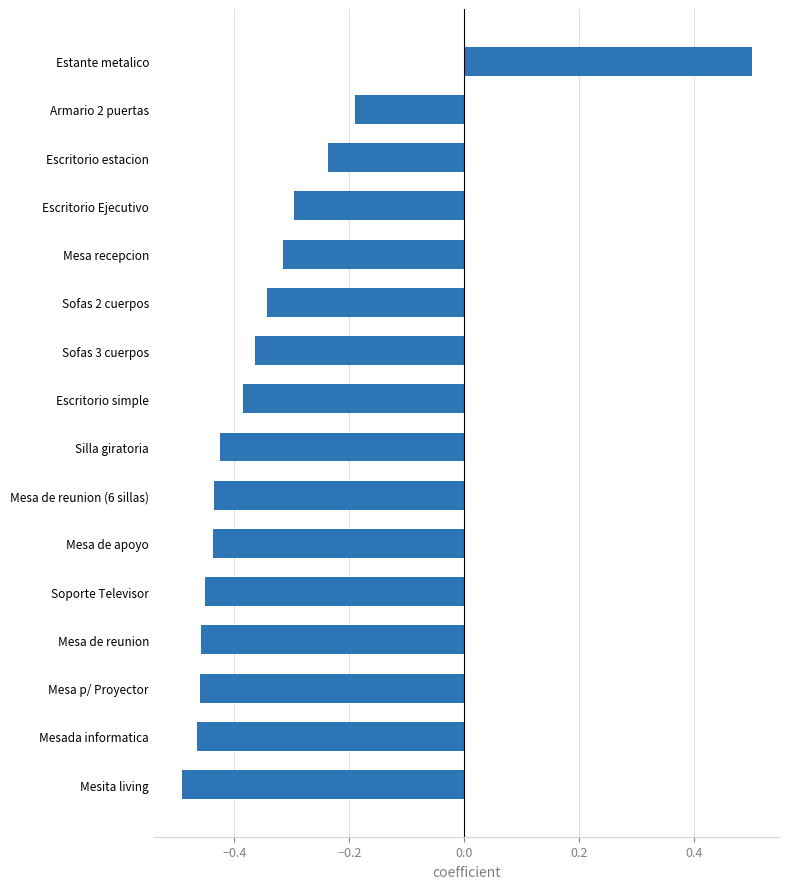

Is it true that the value at Mesa p/ Proyector is -0.5?

True